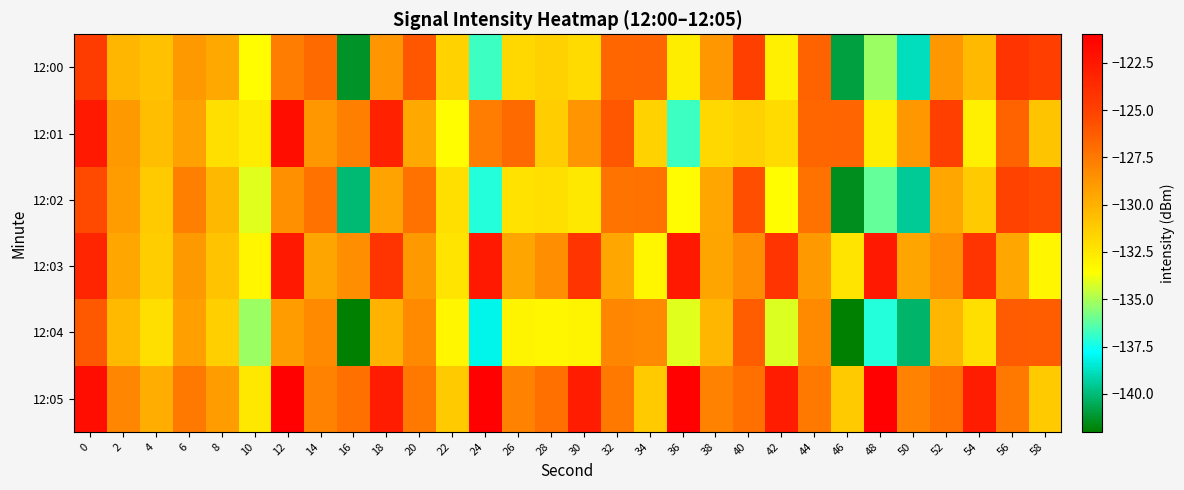

Rank the series at 38 from lowest to highest value.

12:01, 12:04, 12:02, 12:03, 12:00, 12:05